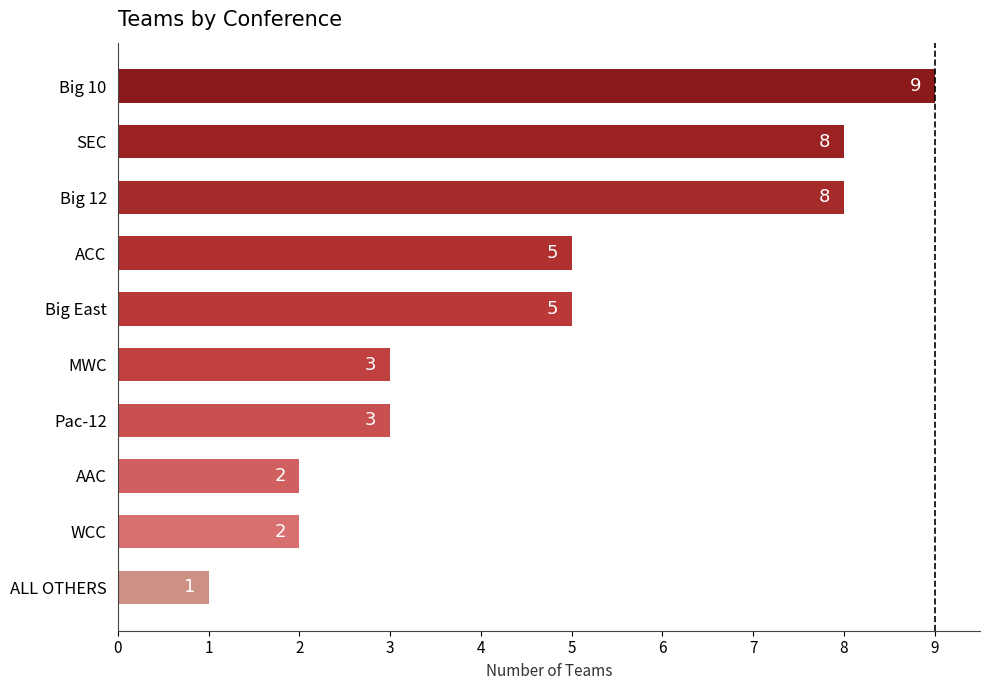

Reading top to bottom, what are all the values shown in this chart?

9	8	8	5	5	3	3	2	2	1